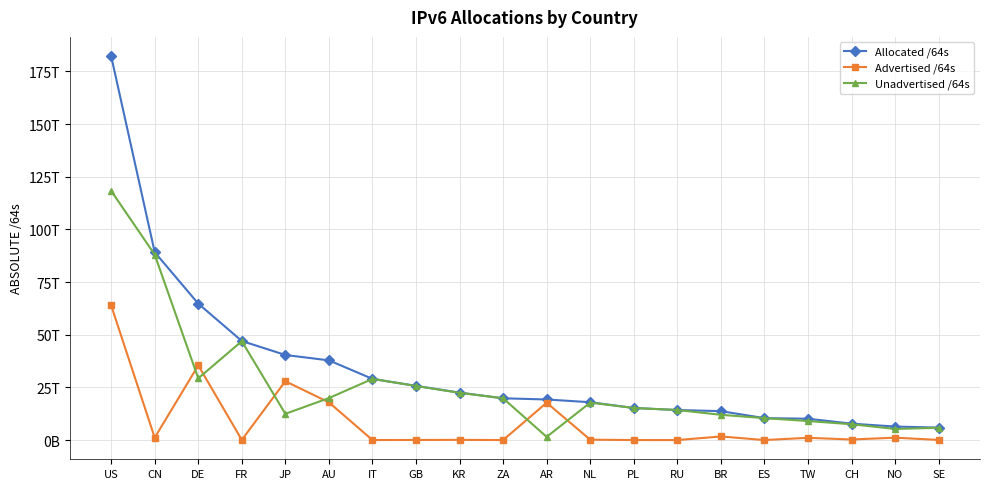

What are all the series names shown in the legend?

Allocated /64s, Advertised /64s, Unadvertised /64s